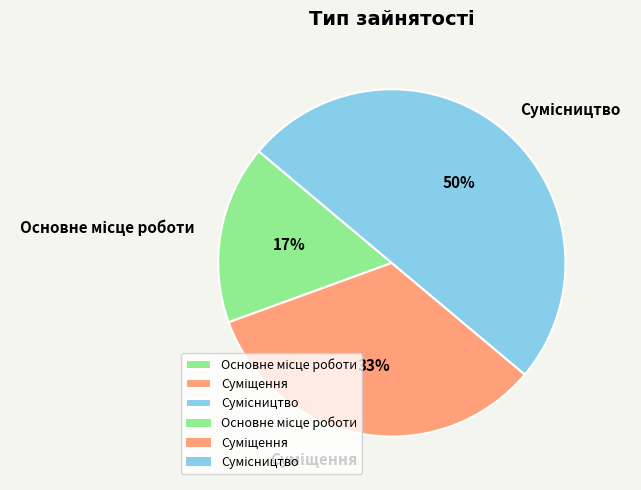

To the nearest percent, what is the average slice percentage?

33%